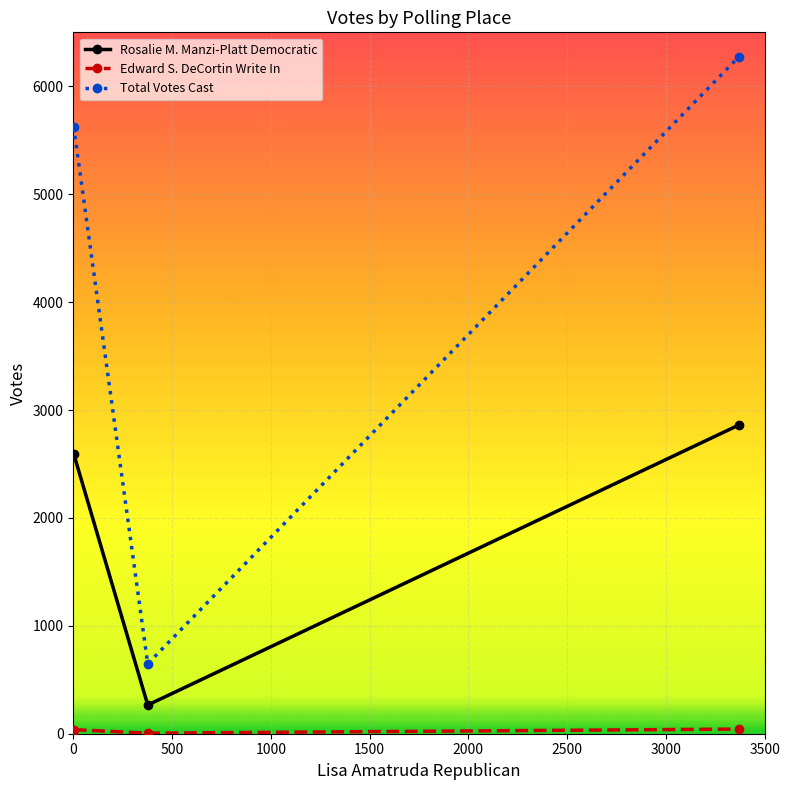

What is the maximum value for Rosalie M. Manzi-Platt Democratic?

2861